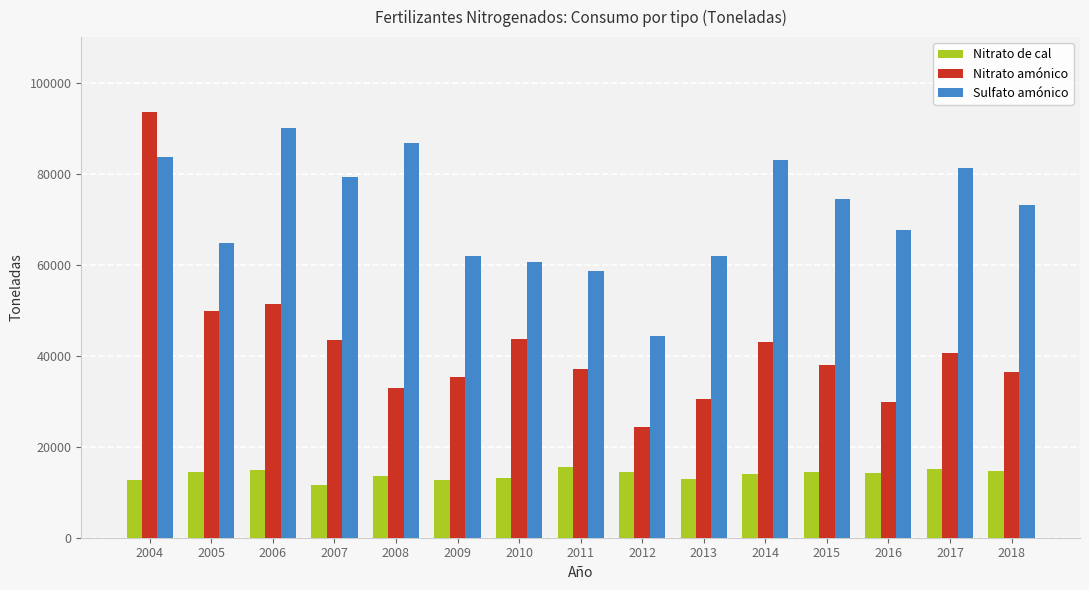

Is the value of Nitrato amónico at 2006 greater than the value of Nitrato de cal at 2016?

Yes